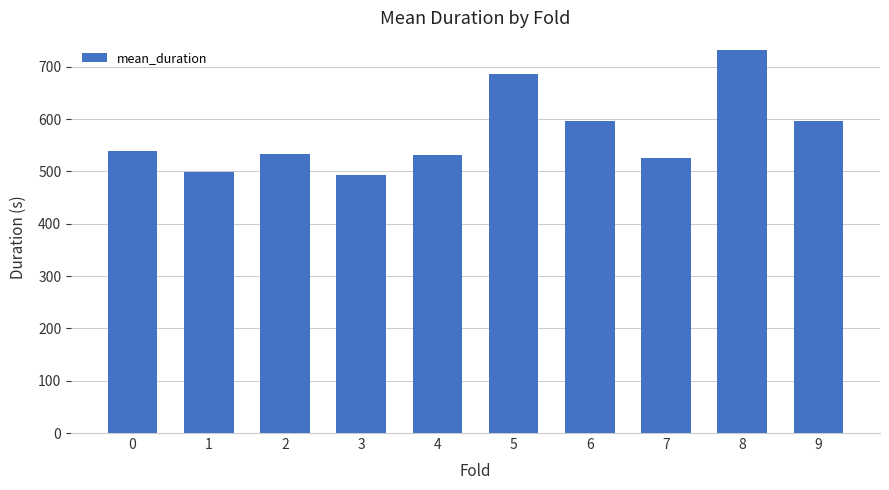

What is the ratio of the value at 4 to the value at 1?

1.1